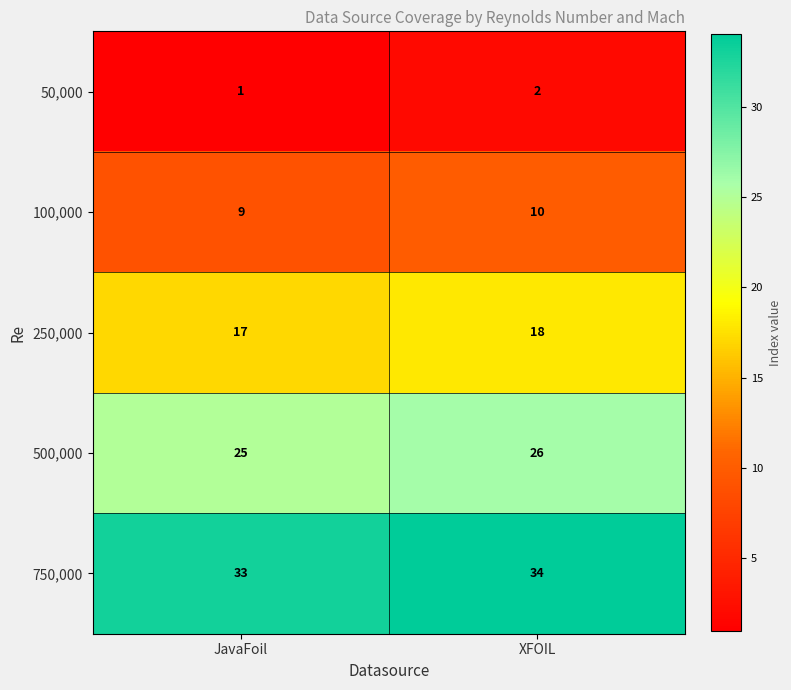

Reading left to right, extract all data points from this chart.

50,000: JavaFoil=1	XFOIL=2
100,000: JavaFoil=9	XFOIL=10
250,000: JavaFoil=17	XFOIL=18
500,000: JavaFoil=25	XFOIL=26
750,000: JavaFoil=33	XFOIL=34